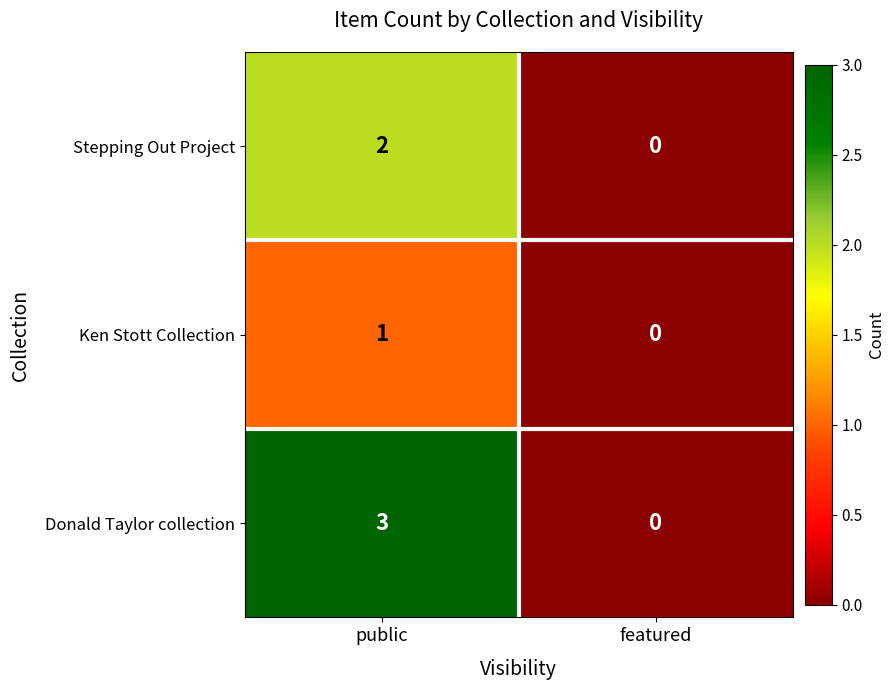

Which series has the largest range (max minus min)?

Donald Taylor collection